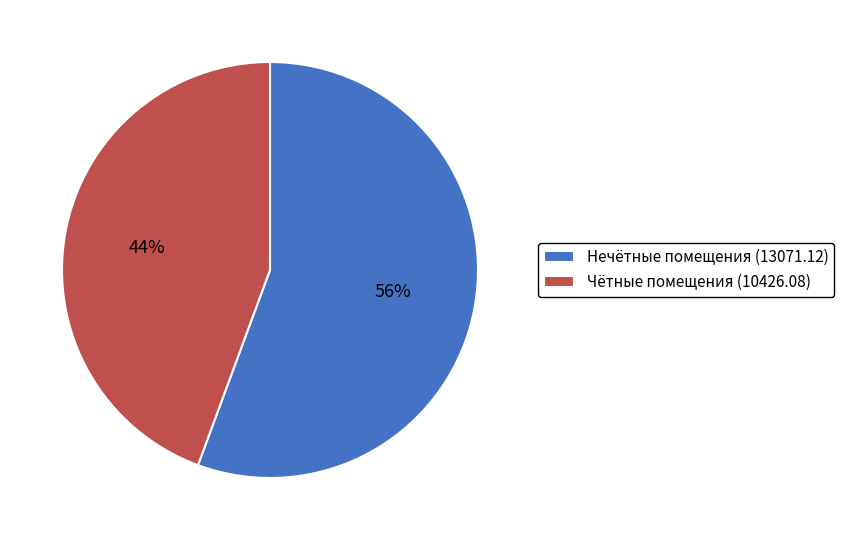

What is the largest slice in the pie chart?

Нечётные помещения (13071.12)